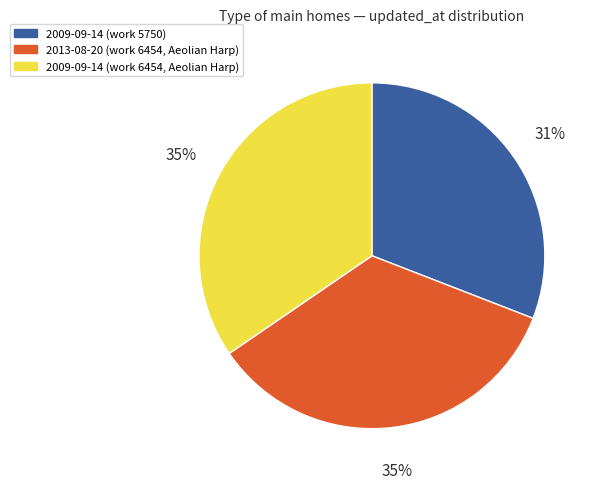

To the nearest percent, what is the difference between the largest and smallest slice percentages?

4%